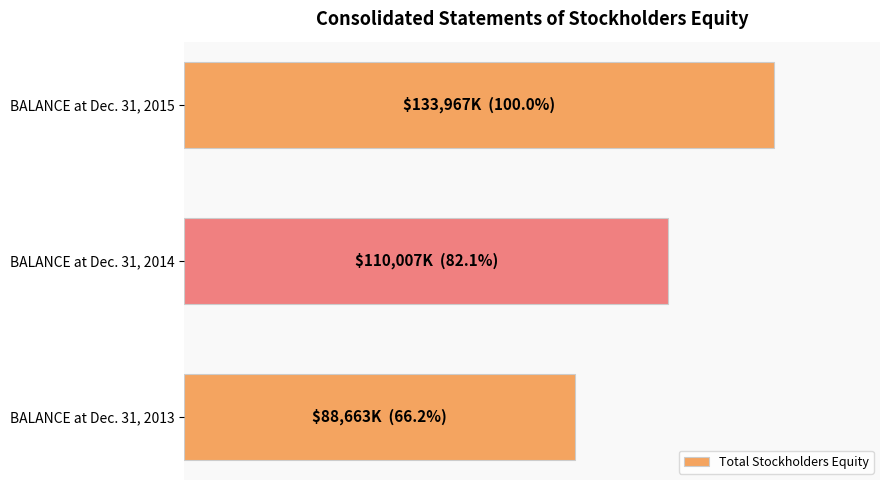

Are the bars horizontal?

Yes